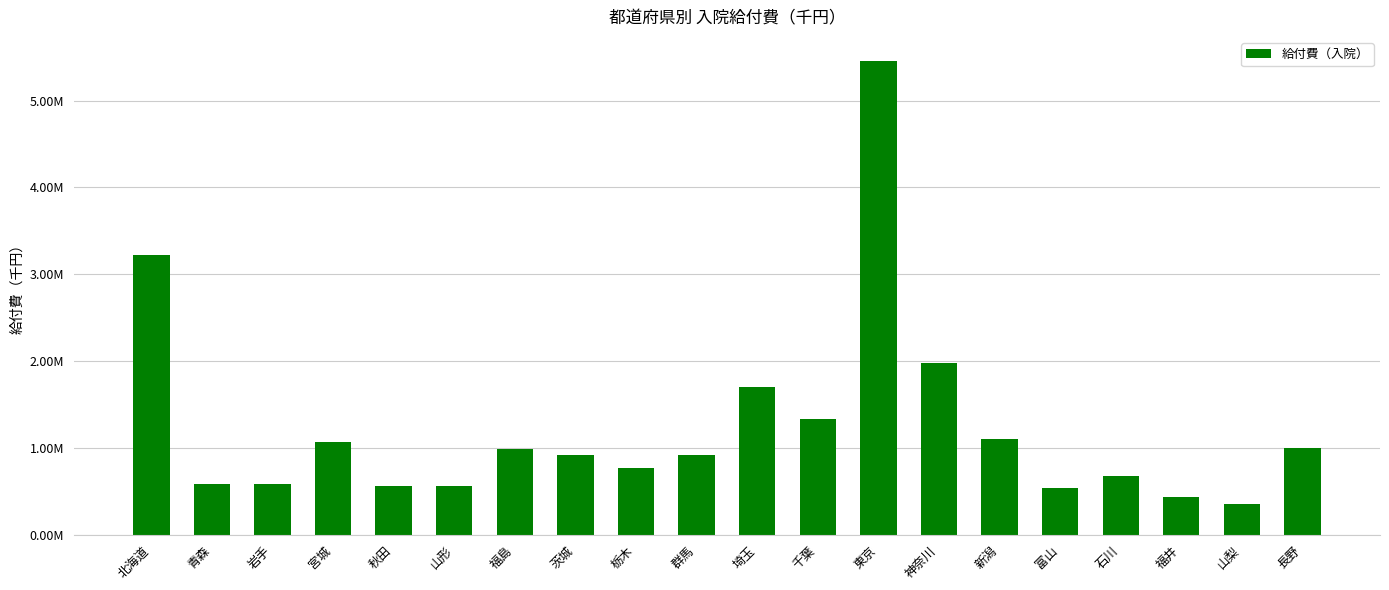

Which has a higher value, 宮城 or 富山?

宮城